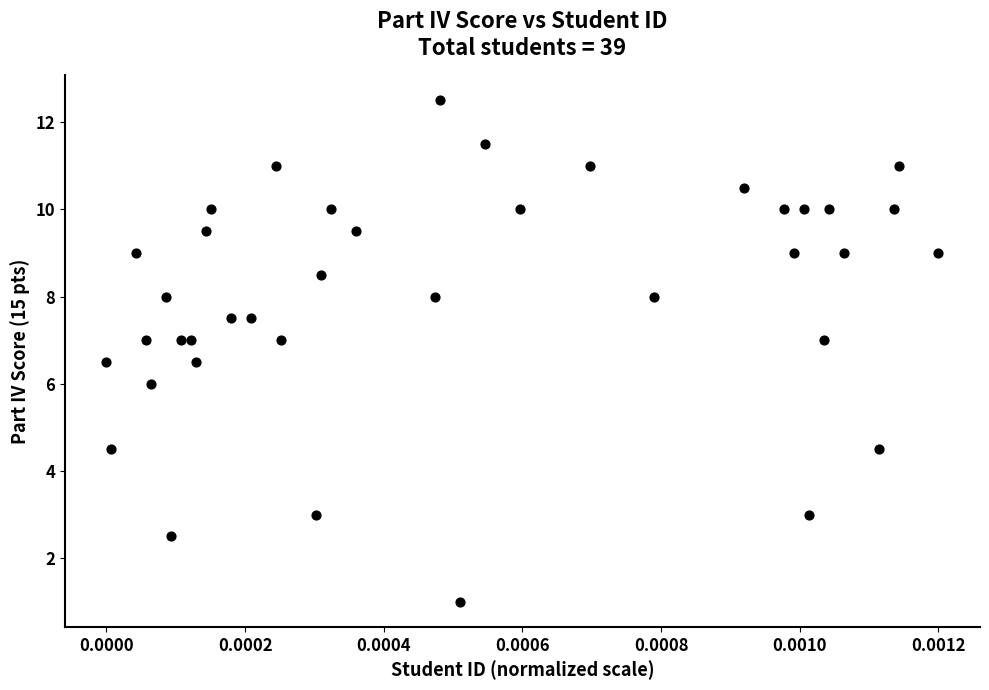

What is the range of Y values (max minus min)?

11.5